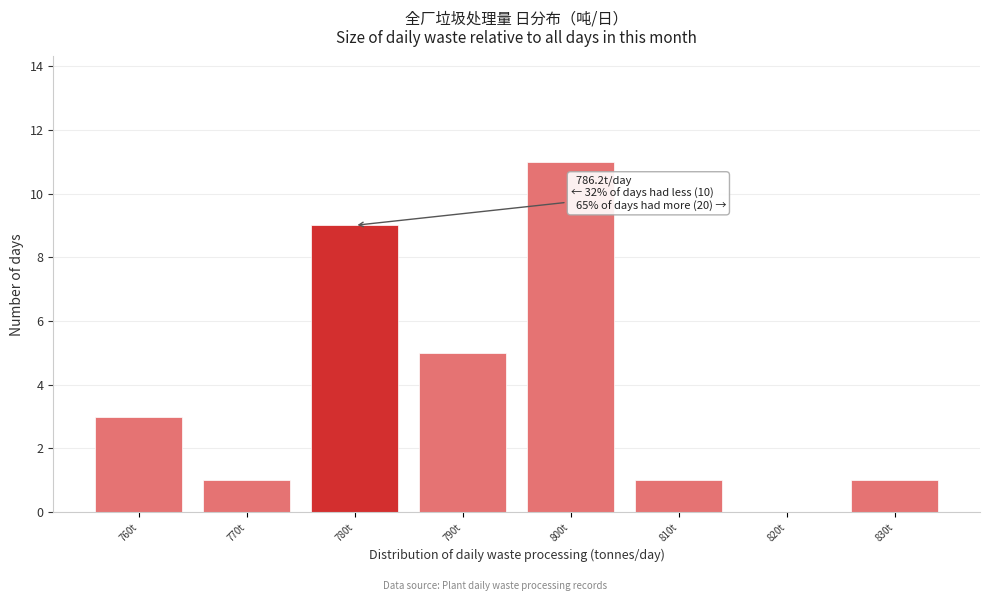

Reading right to left, extract all data points from this chart.

830t=1	820t=0	810t=1	800t=11	790t=5	780t=9	770t=1	760t=3